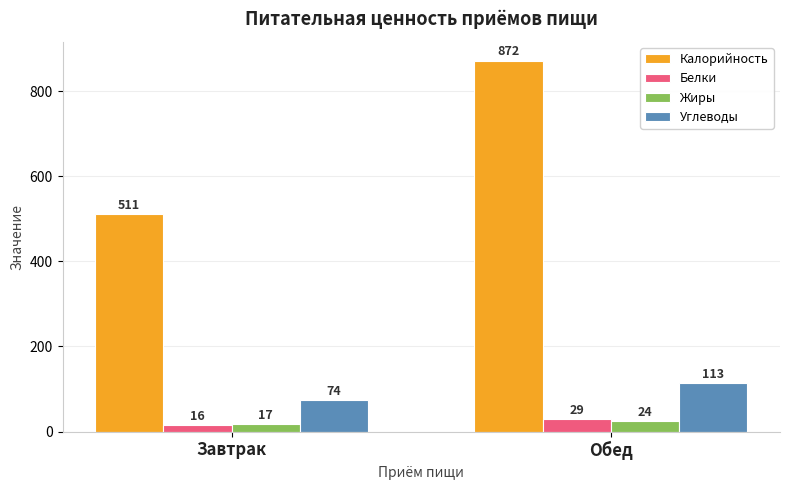

Where is Белки nearest to the value 22?

Завтрак